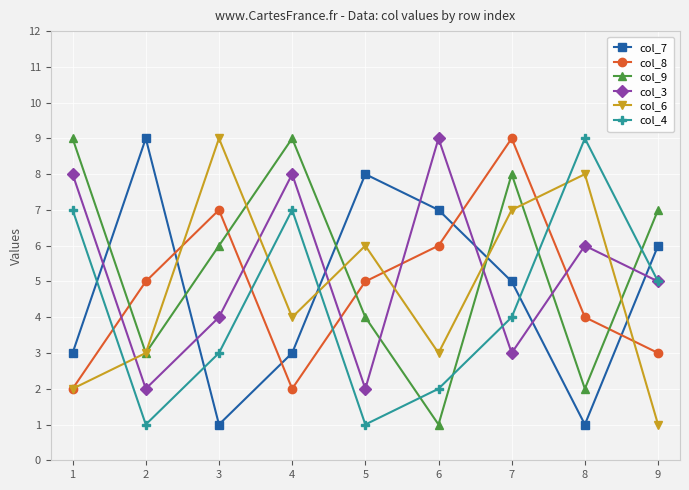

Rank the series at 8 from highest to lowest value.

col_4, col_6, col_3, col_8, col_9, col_7